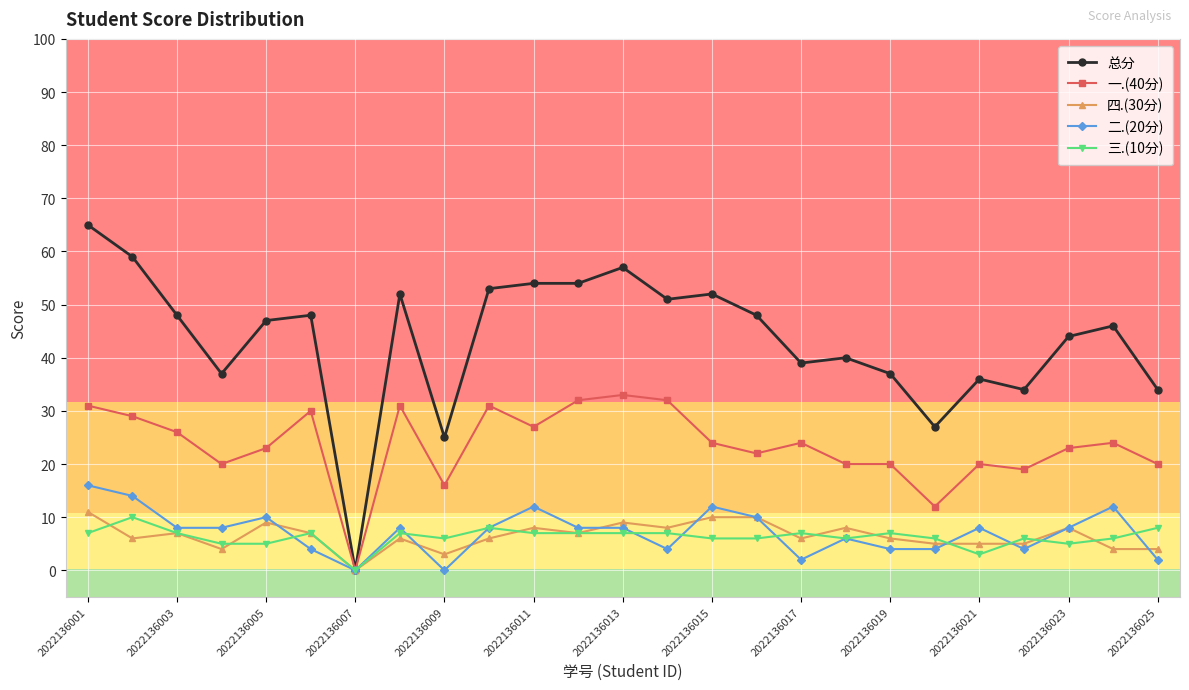

Which series has the largest range (max minus min)?

总分